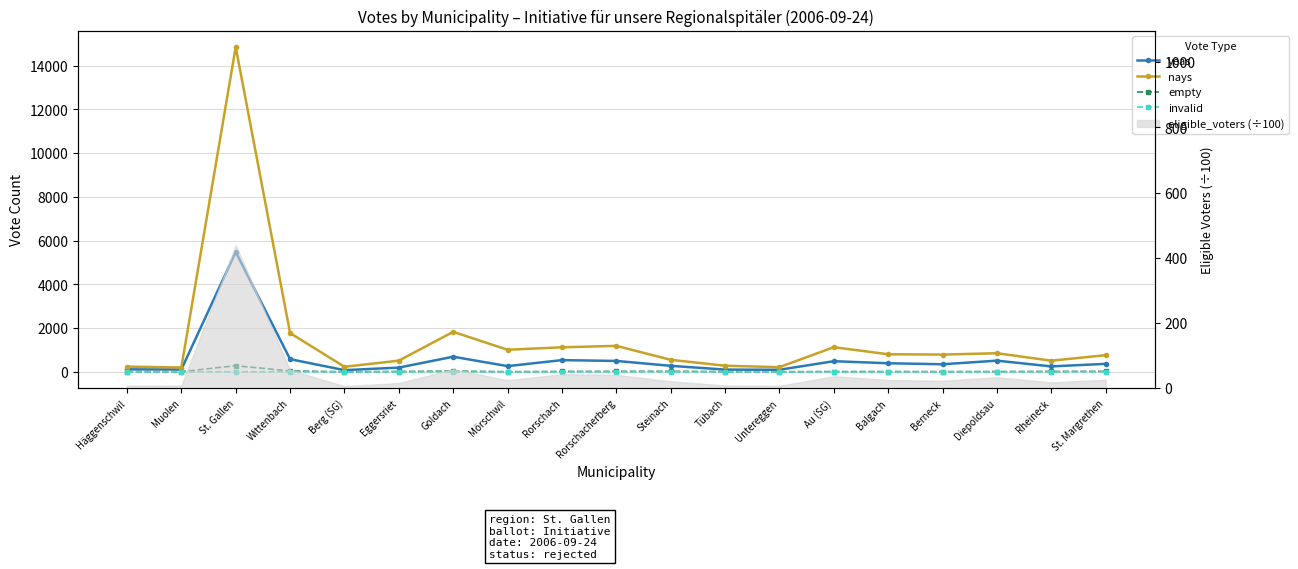

Where is nays nearest to the value 7524?

Goldach